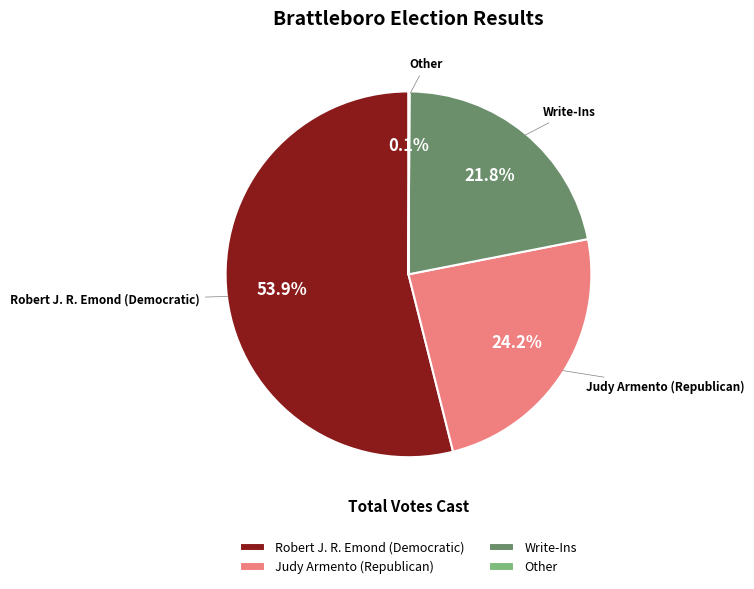

Between Judy Armento (Republican) and Write-Ins, which is larger?

Judy Armento (Republican)